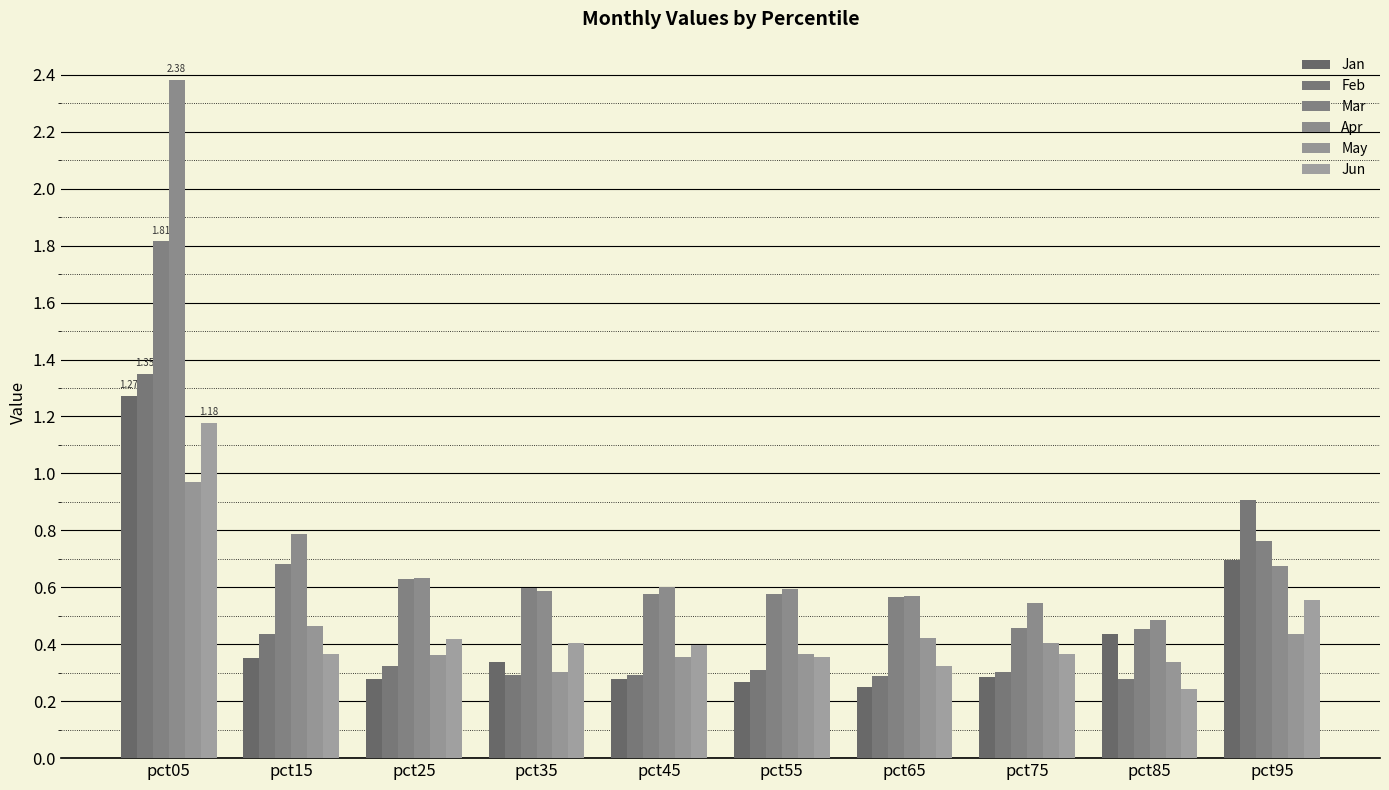

How many groups of bars are there?

10